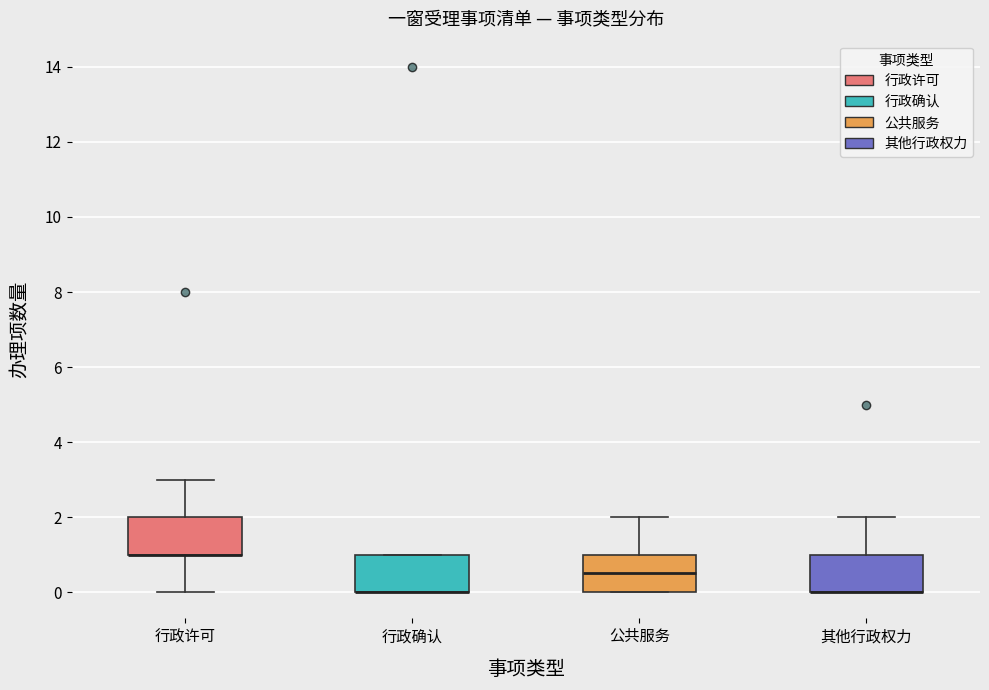

Where is the upper edge of the box for 行政确认 on the y-axis? The values are not printed on the chart, so give them approximately, as read against the axis.

1.0